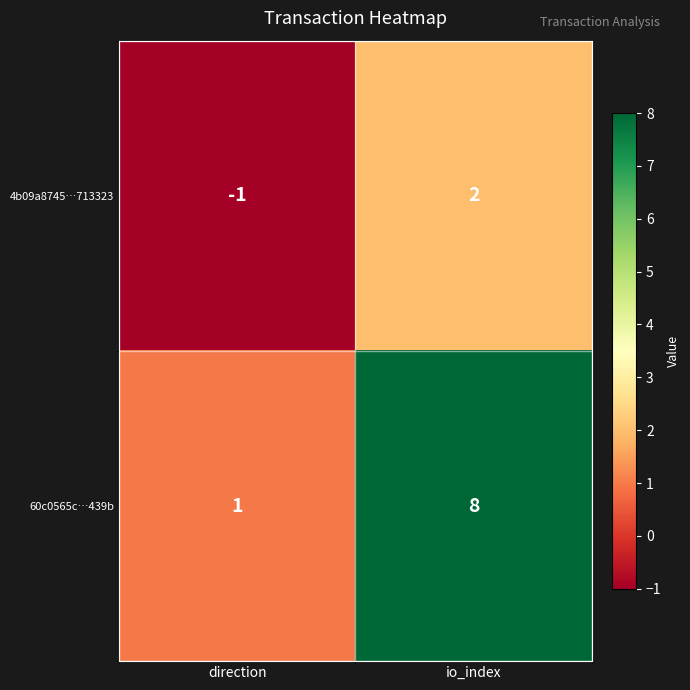

At which label is 4b09a8745…713323 closest to 0?

direction